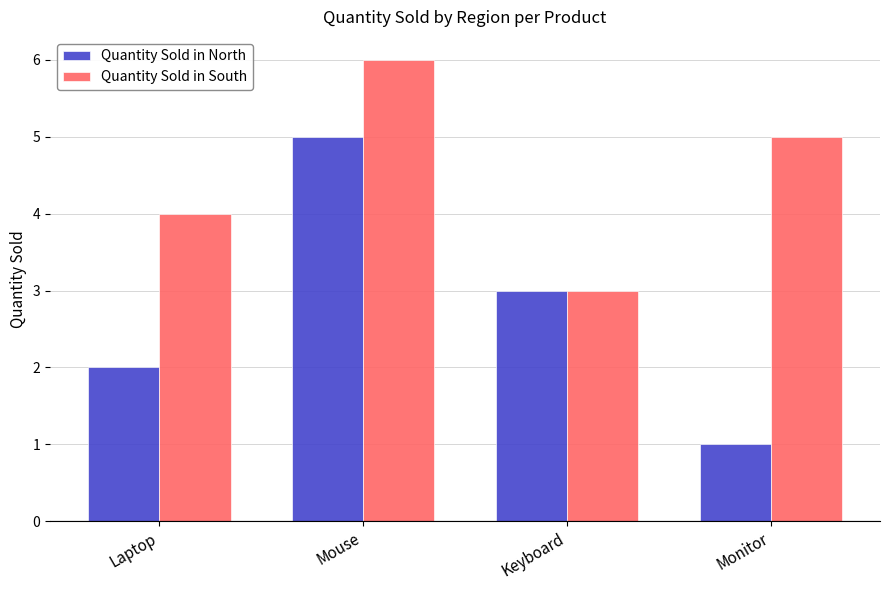

Count the Quantity Sold in North values in the range 2 to 5.

3